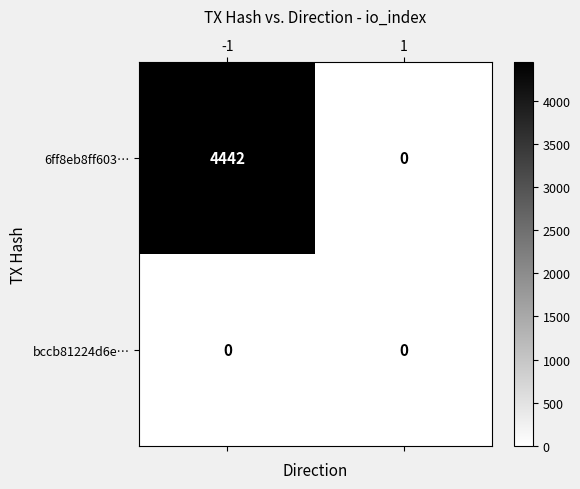

List the series in order of their peak value, highest first.

6ff8eb8ff603…, bccb81224d6e…